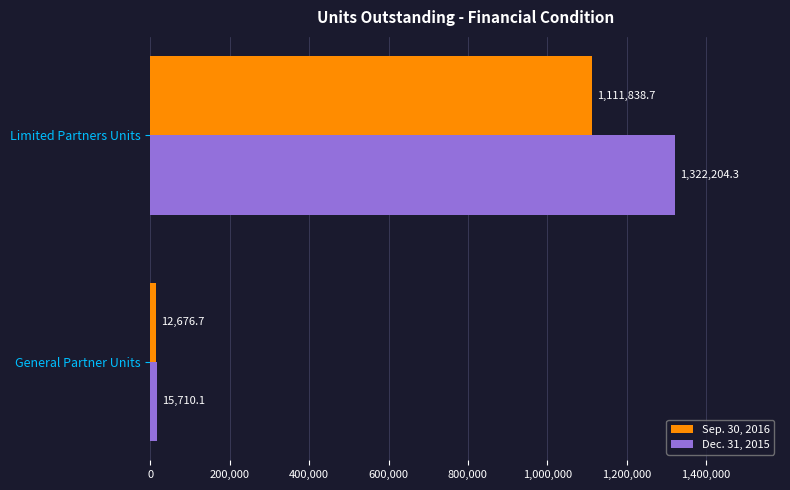

Which label corresponds to the largest value in the chart?

Limited Partners Units